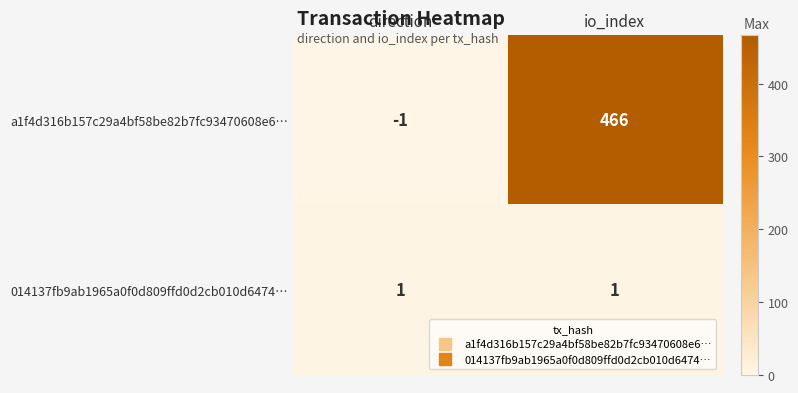

The a1f4d316b157c29a4bf58be82b7fc93470608e6… series shows -1 at direction. True or false?

True